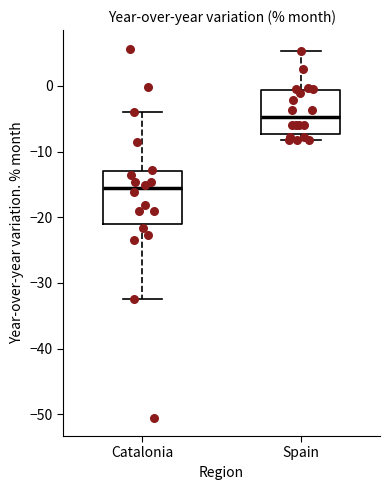

Which box has the highest median line?

Spain